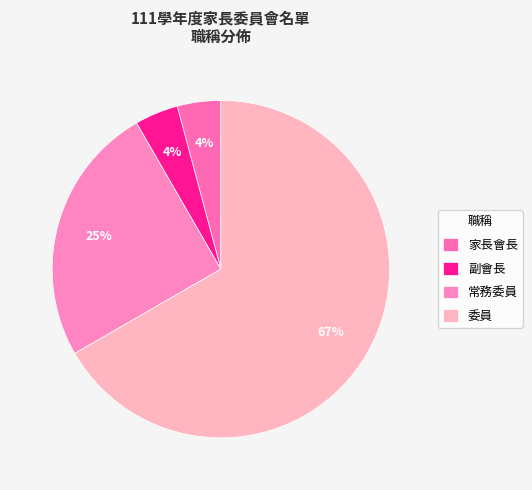

To the nearest percent, what percentage of the pie is 委員?

67%